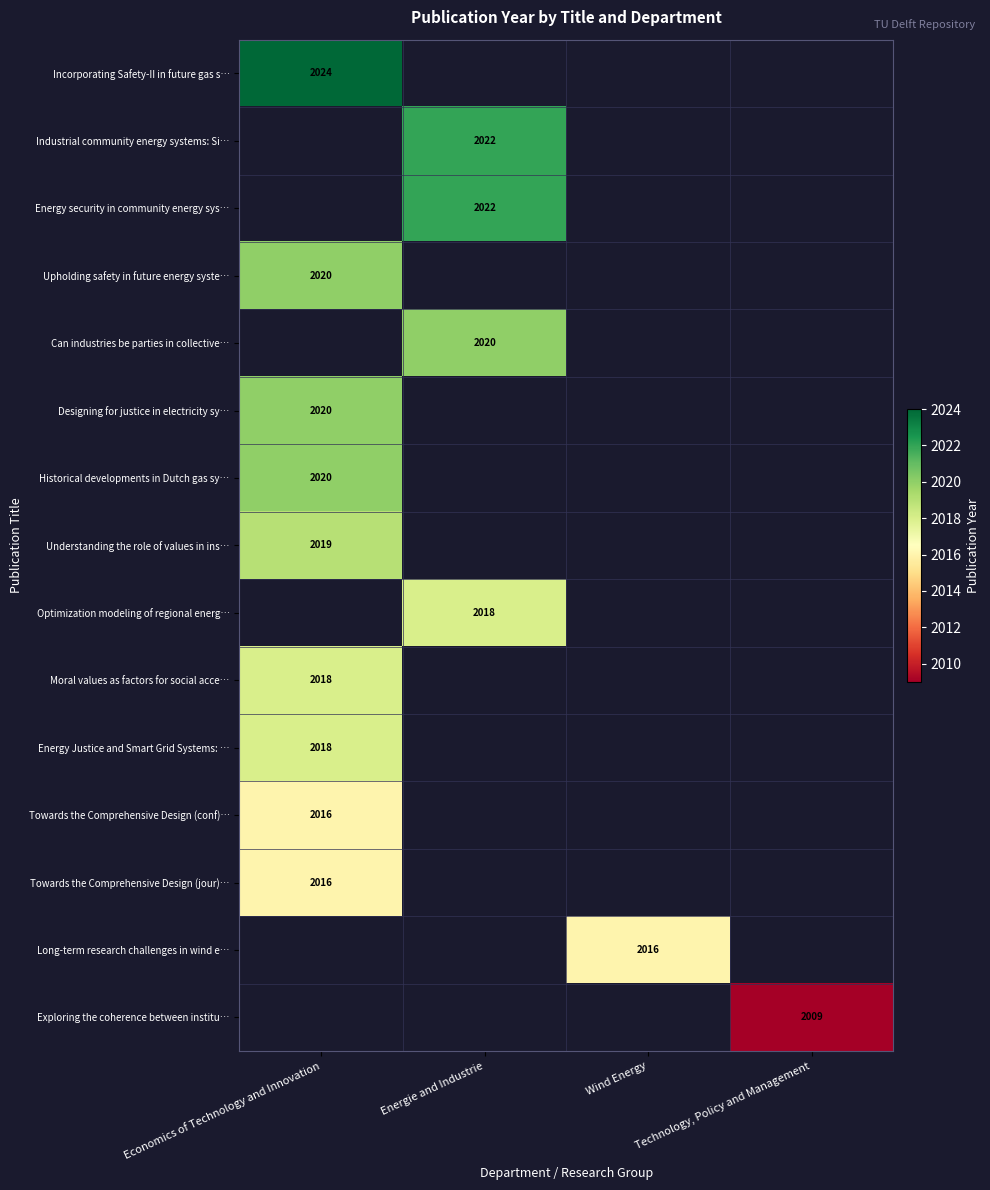

Is it true that Towards the Comprehensive Design (jour)… equals 2016 at Economics of Technology and Innovation?

True